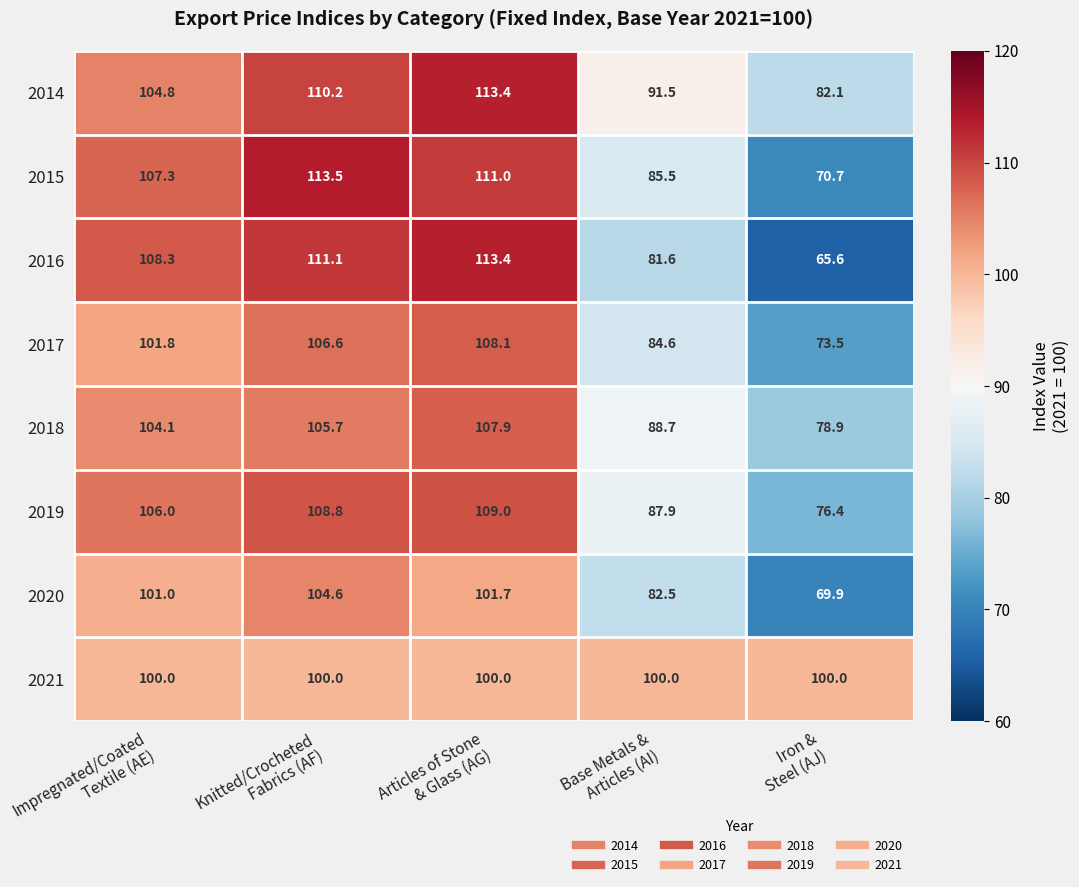

What is the highest value of the 2014 series?

113.4